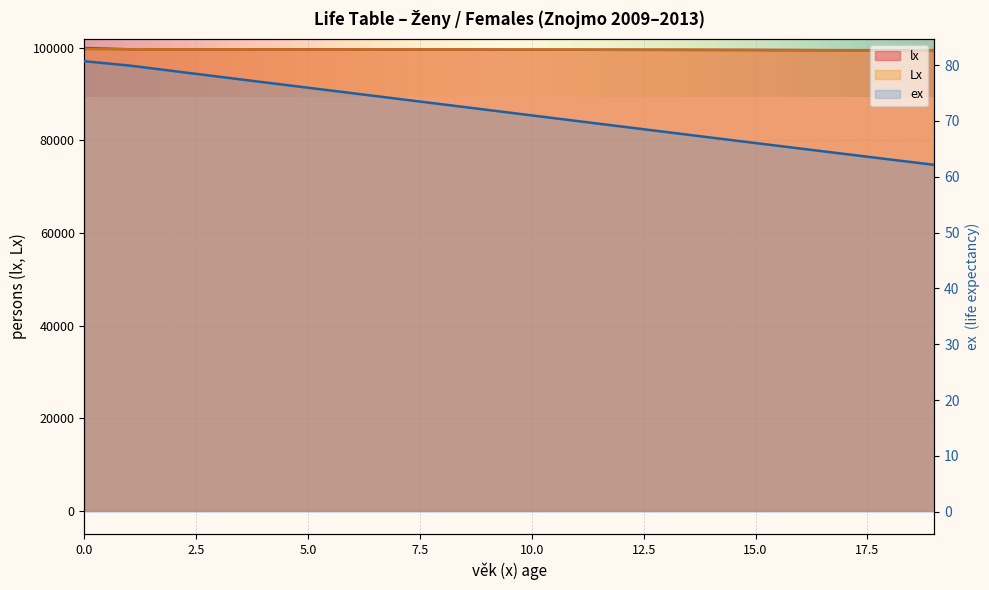

True or false: ex and lx cross at least once.

False